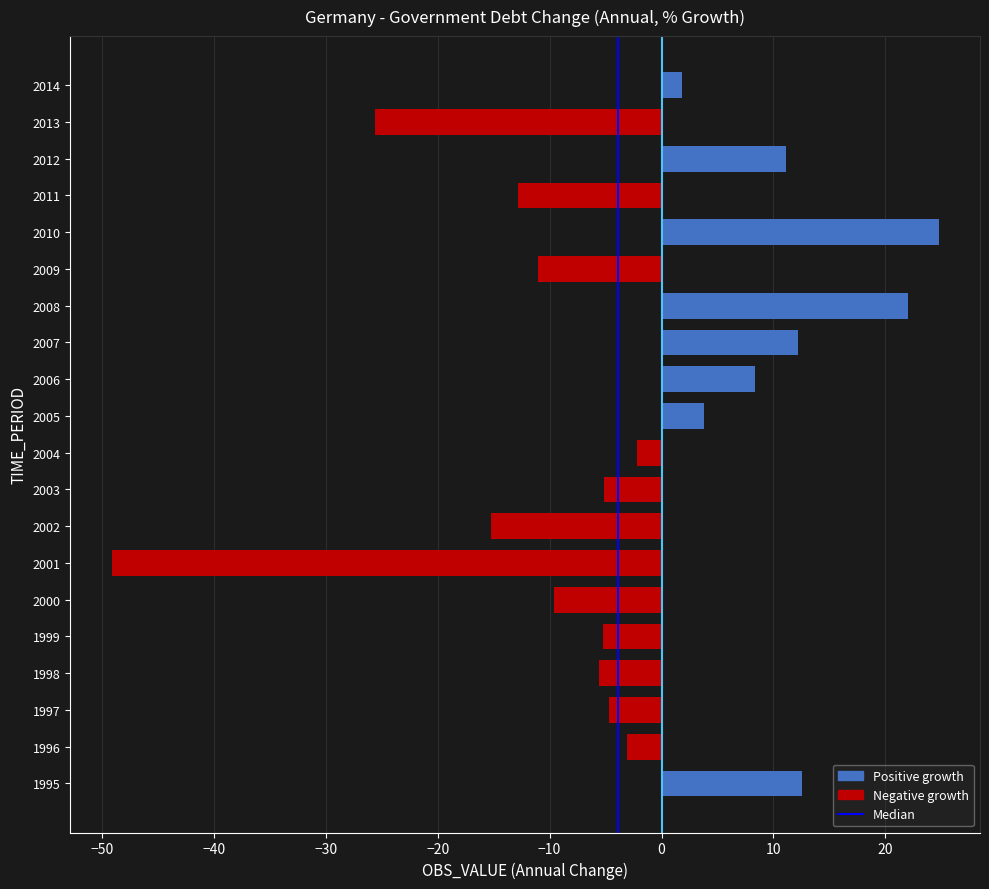

The value at 1998 is -1.2. True or false?

False